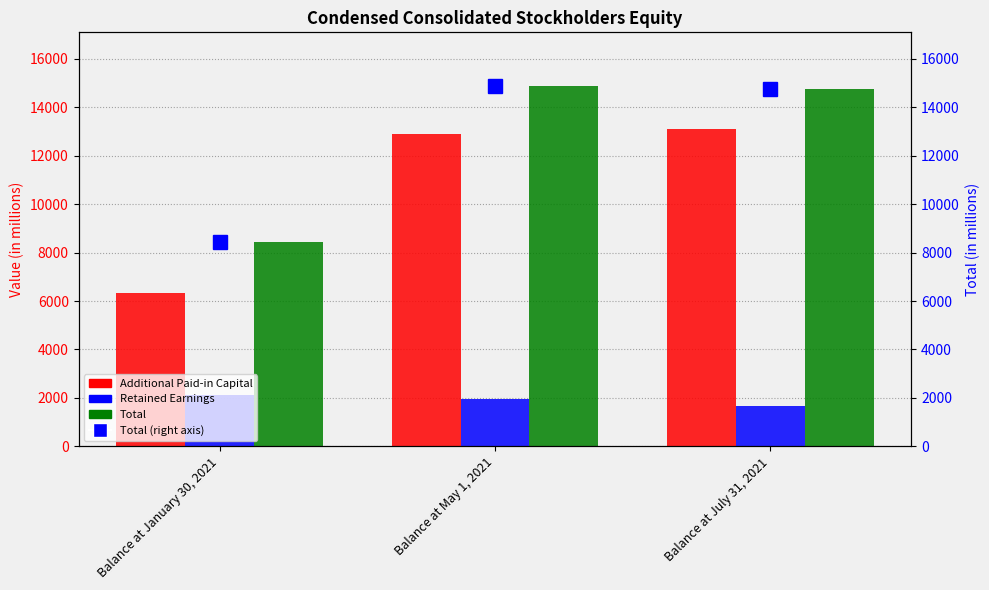

Is the value of Total at Balance at May 1, 2021 greater than the value of Additional Paid-in Capital at Balance at May 1, 2021?

Yes